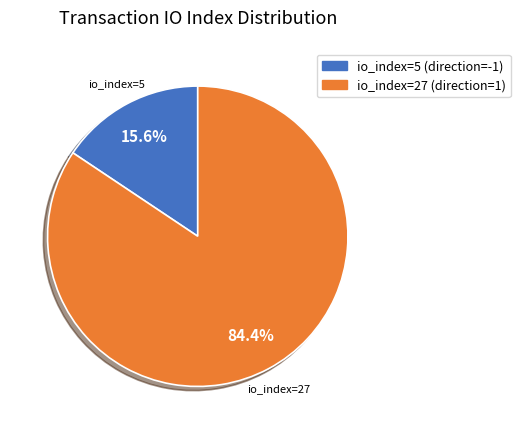

To the nearest percent, what is the combined percentage of io_index=27 (direction=1) and io_index=5 (direction=-1)?

100%